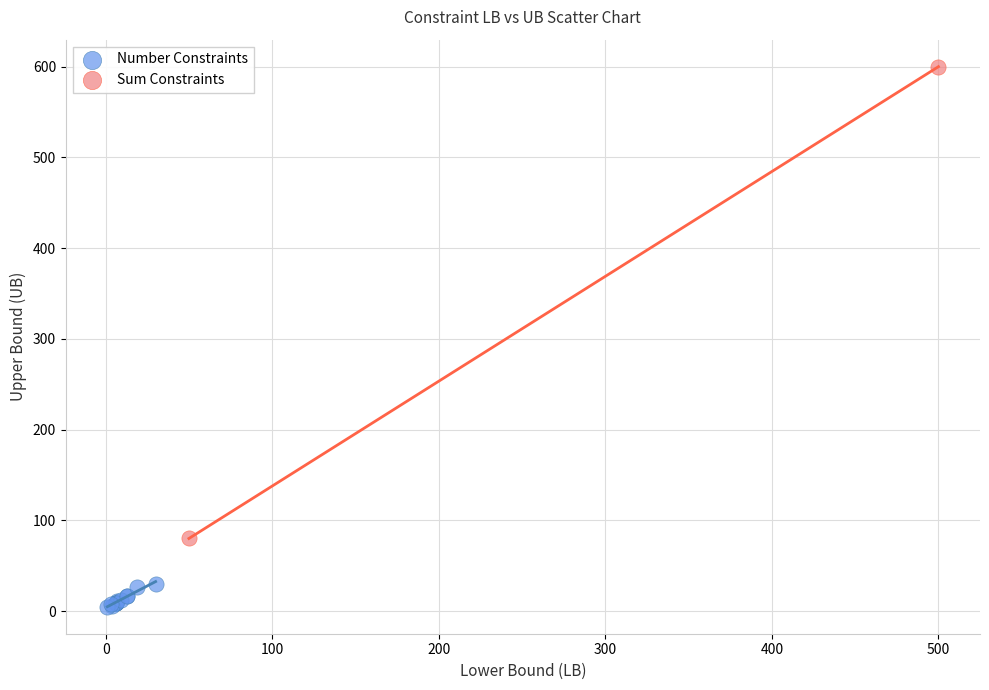

Which series has the largest Y range (max minus min)?

Sum Constraints